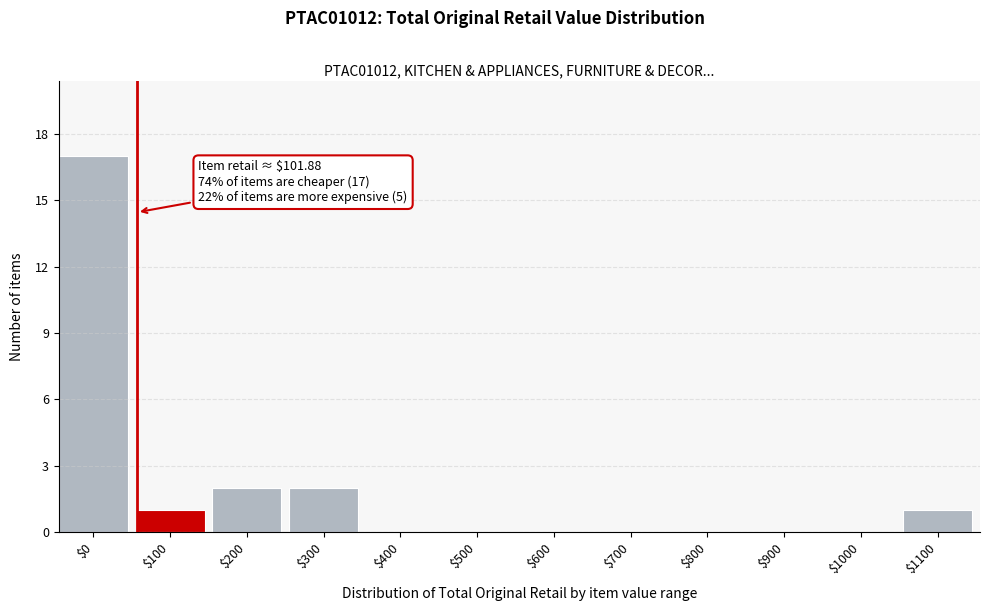

True or false: the data shows 2 at $300.

True